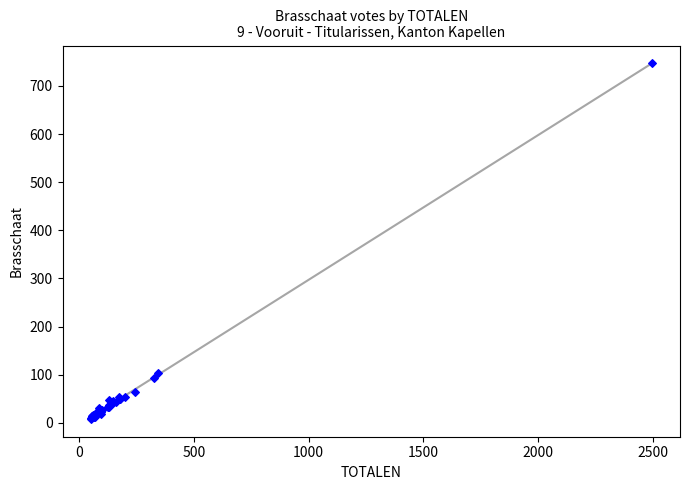

What Y value in the scatter plot is closest to 377?

103